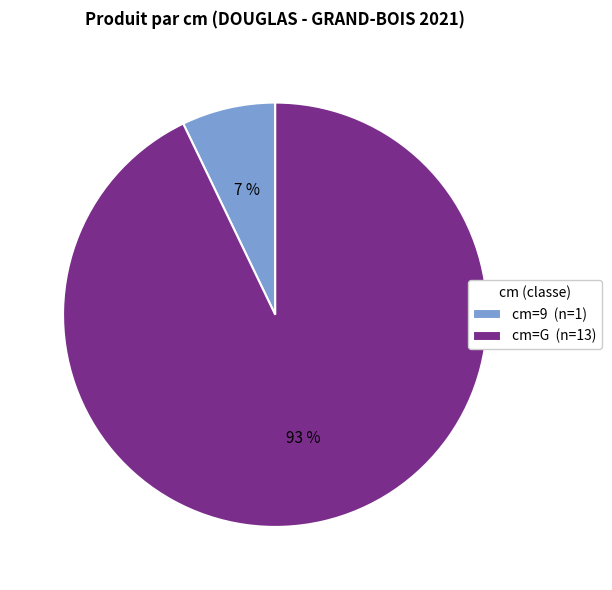

To the nearest percent, what percentage of the pie is cm=G (n=13)?

93%